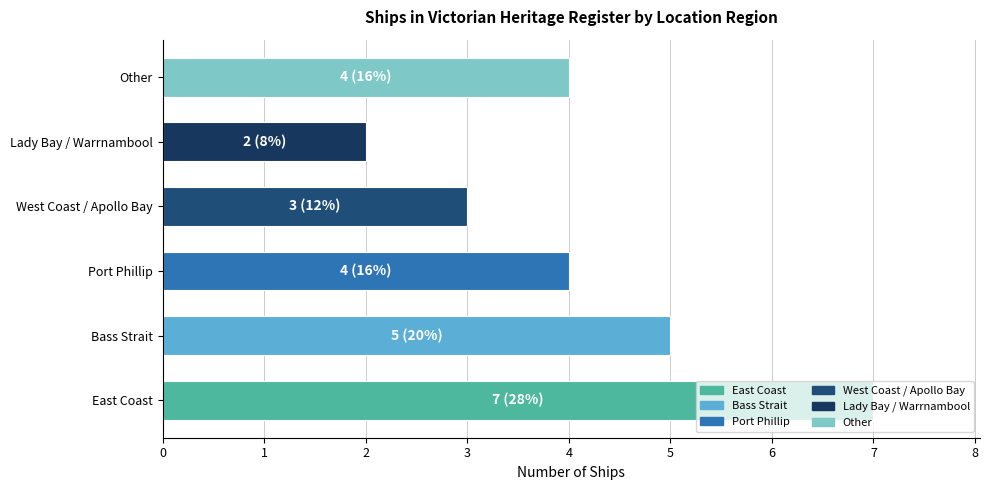

The chart shows a value of 4 at East Coast. True or false?

False